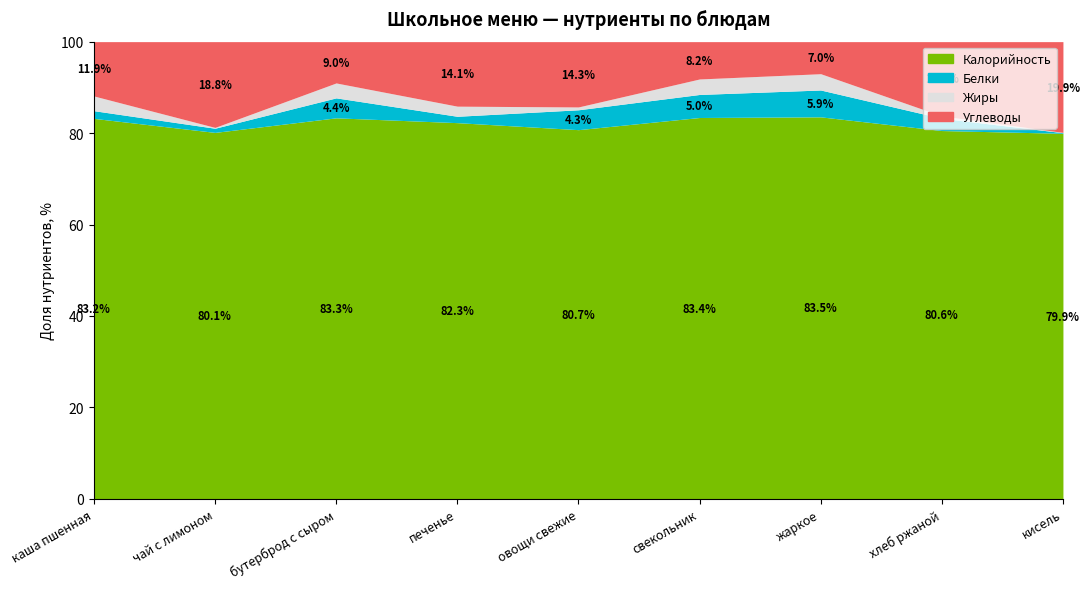

Does the chart have visible grid lines?

No